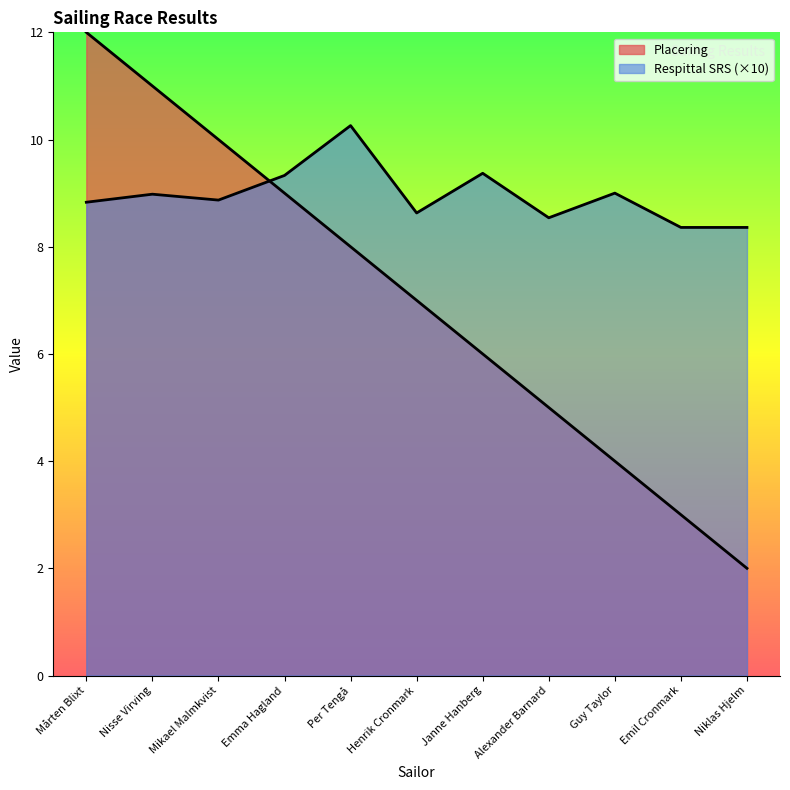

True or false: Respittal SRS and Placering cross at least once.

True